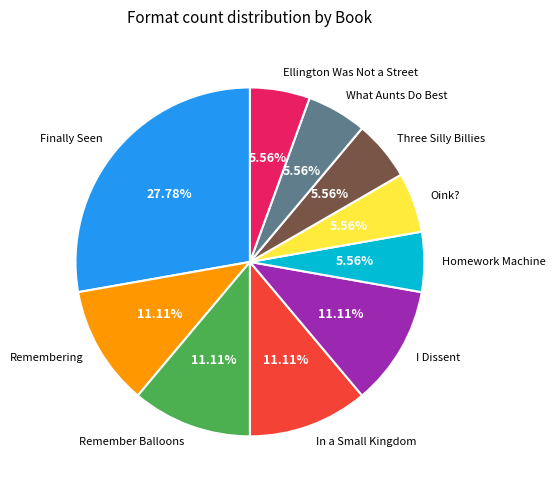

Is Three Silly Billies the majority of the pie?

No